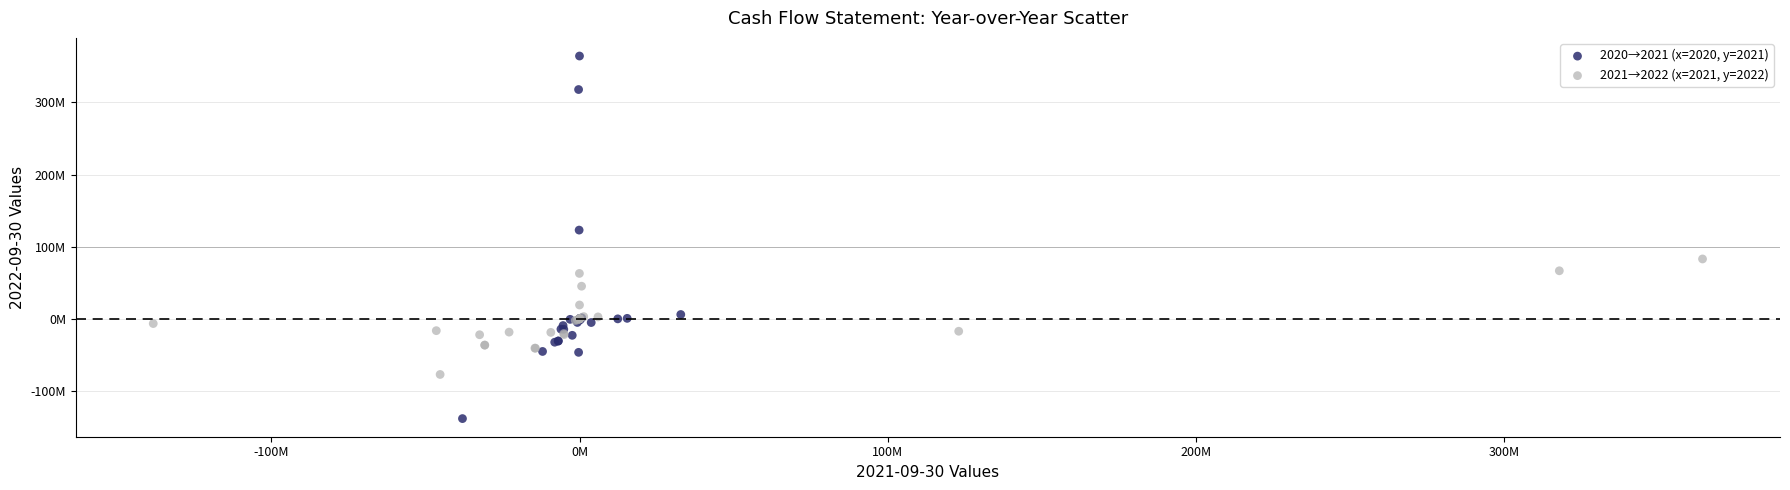

Which series has the largest Y range (max minus min)?

2020→2021 (x=2020, y=2021)